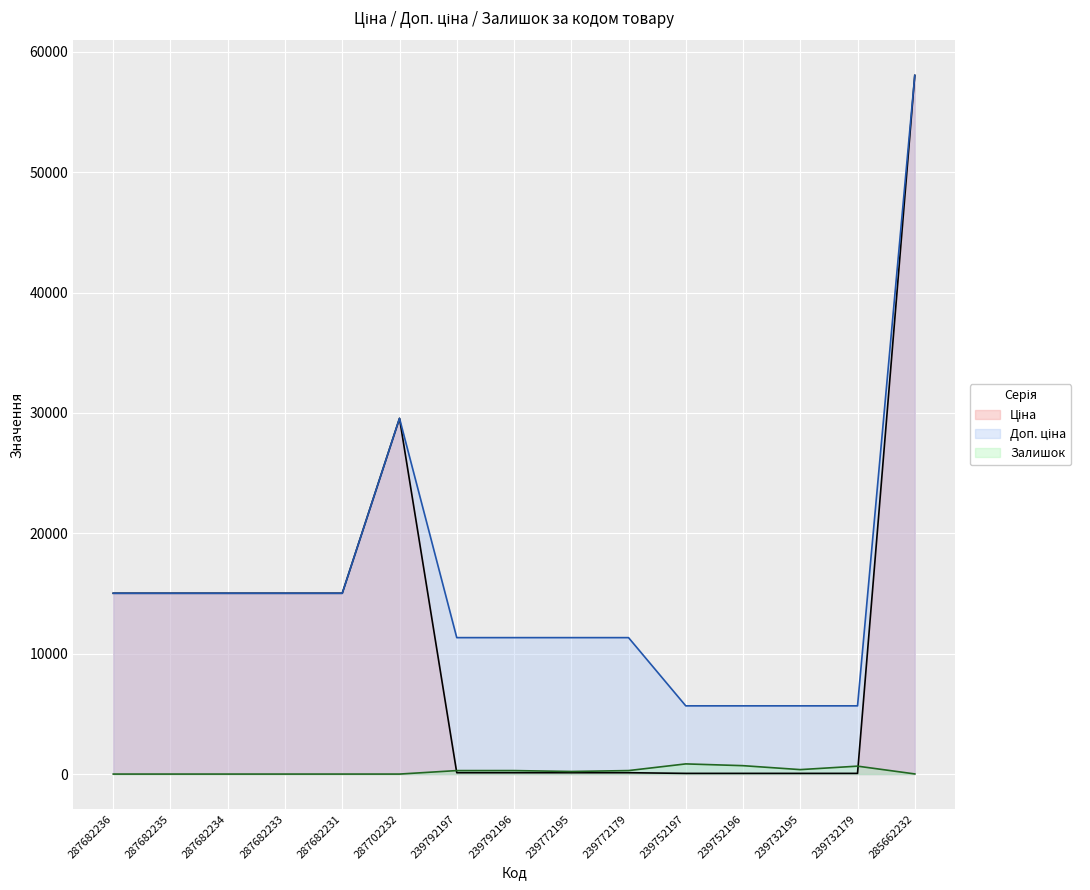

How many values in the Доп. ціна series exceed 11334?

7